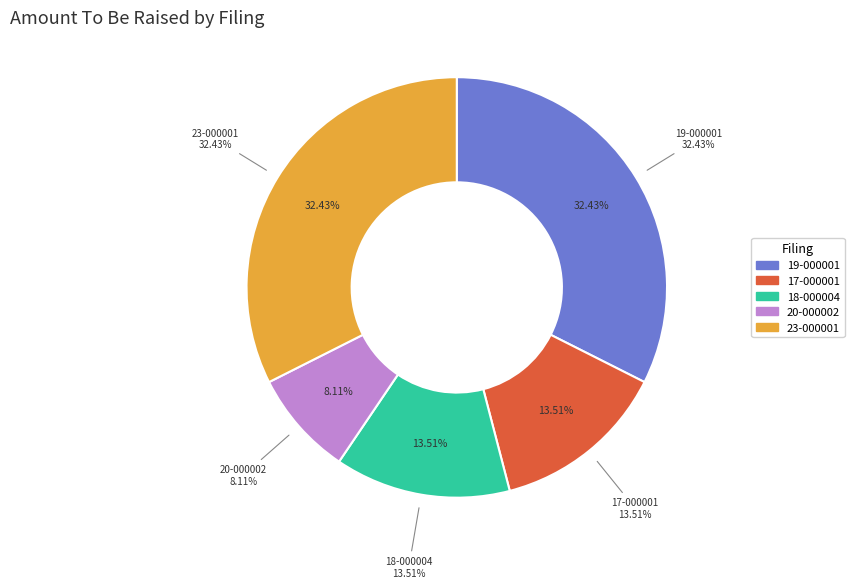

To the nearest percent, what is the difference between the largest and smallest slice percentages?

24%